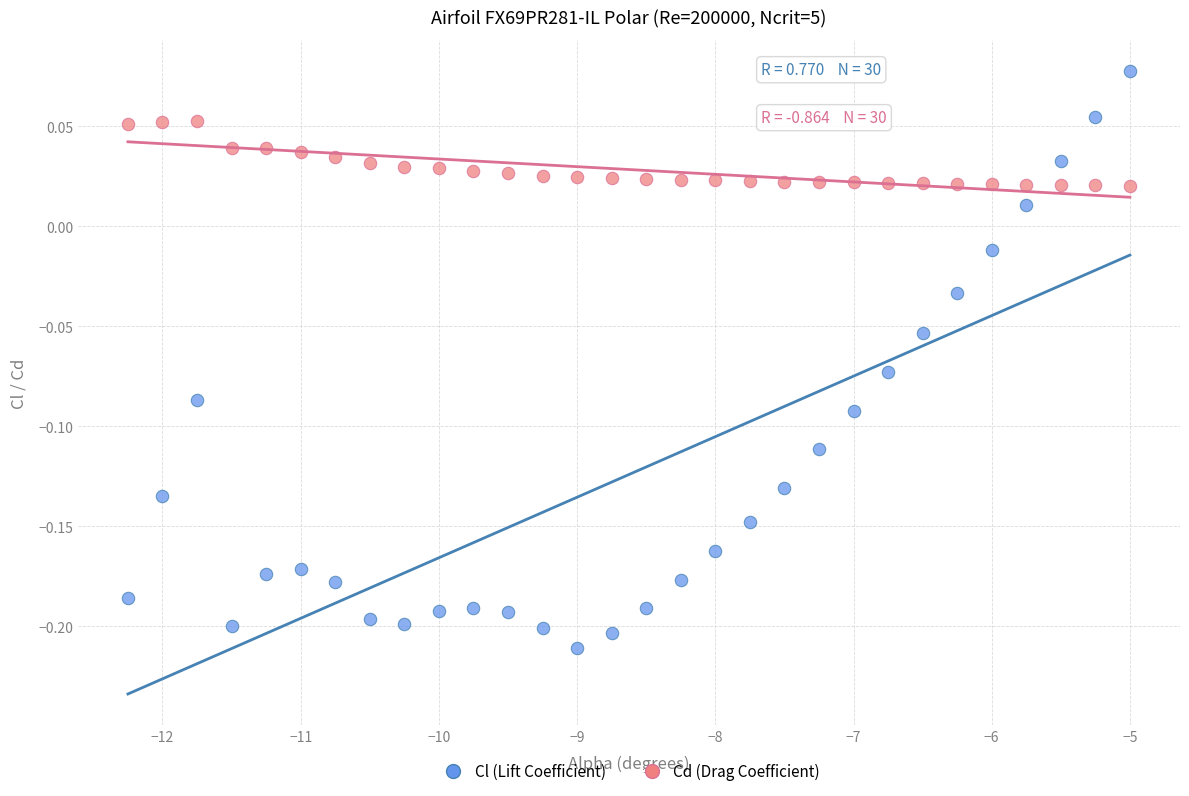

What are all the series names shown in the legend?

Cl (Lift Coefficient), Cd (Drag Coefficient)